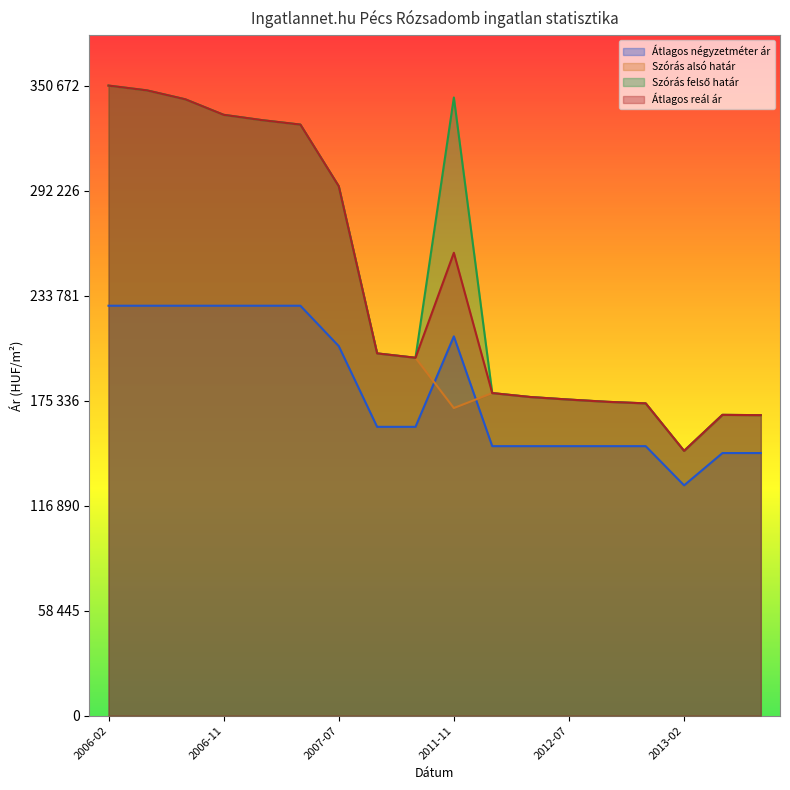

Is it true that Átlagos négyzetméter ár equals 150000 at 2012-04?

True